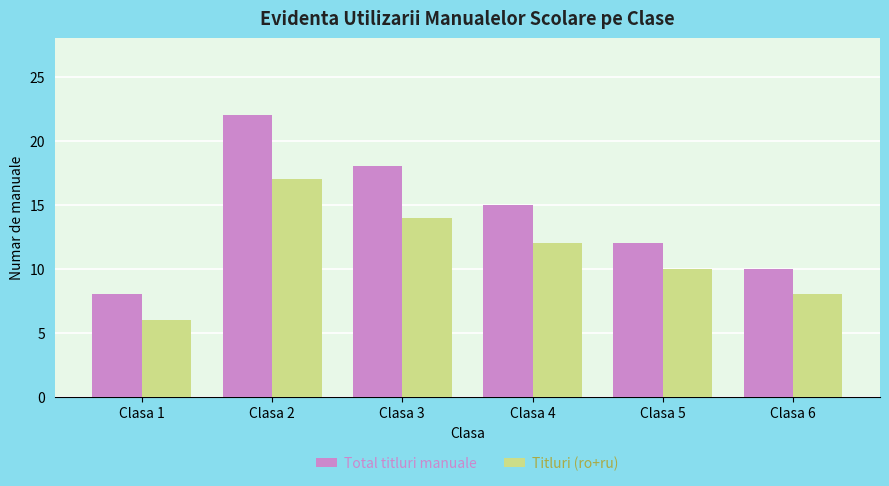

At which category is the sum across all series the highest?

Clasa 2